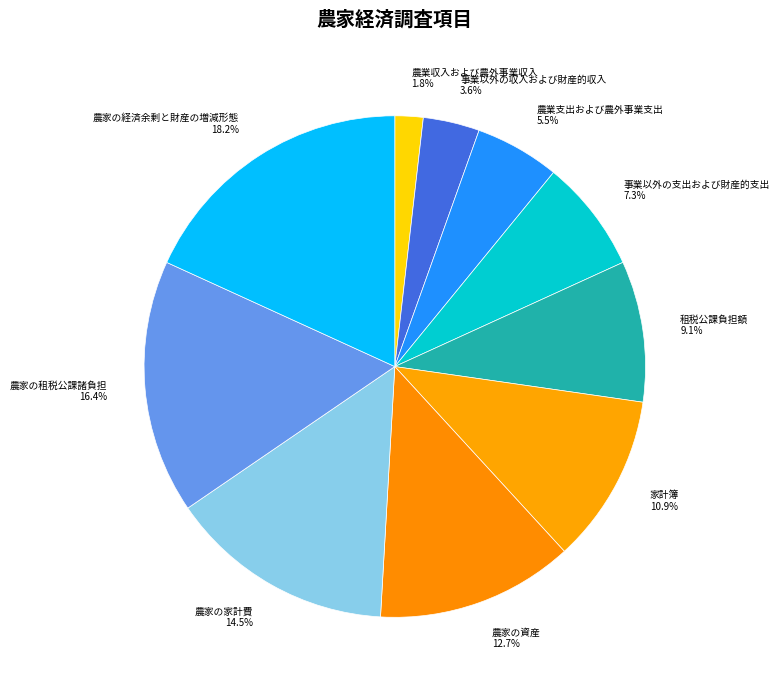

What is the smallest slice in the pie chart?

農業収入および農外事業収入